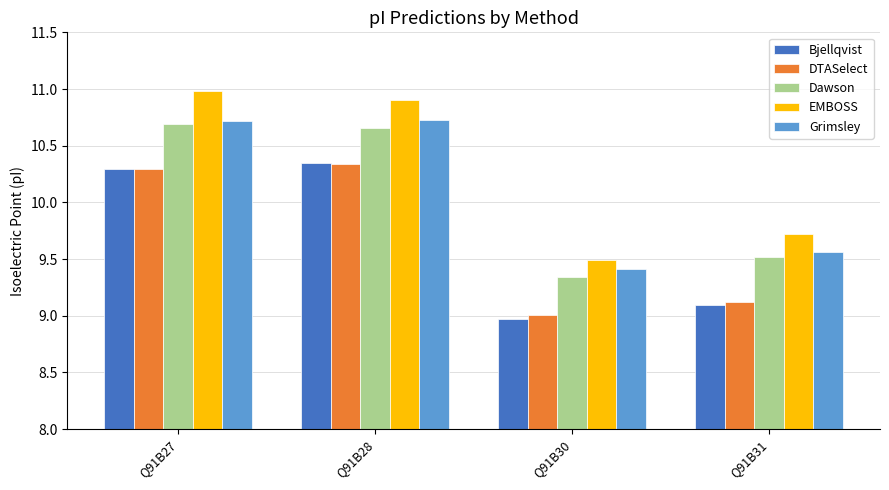

Is the value of Bjellqvist at Q91B28 greater than the value of EMBOSS at Q91B28?

No